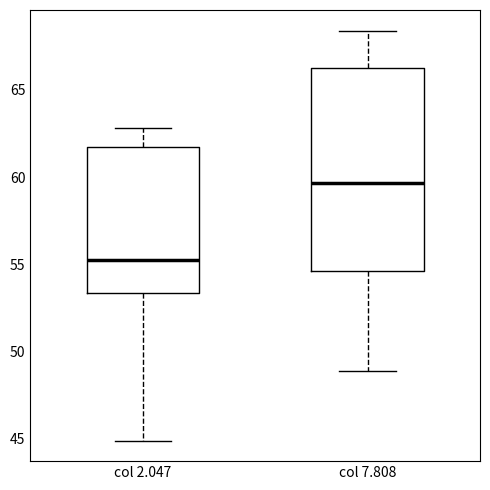

Where is the upper edge of the box for col 2.047 on the y-axis? The values are not printed on the chart, so give them approximately, as read against the axis.

61.5